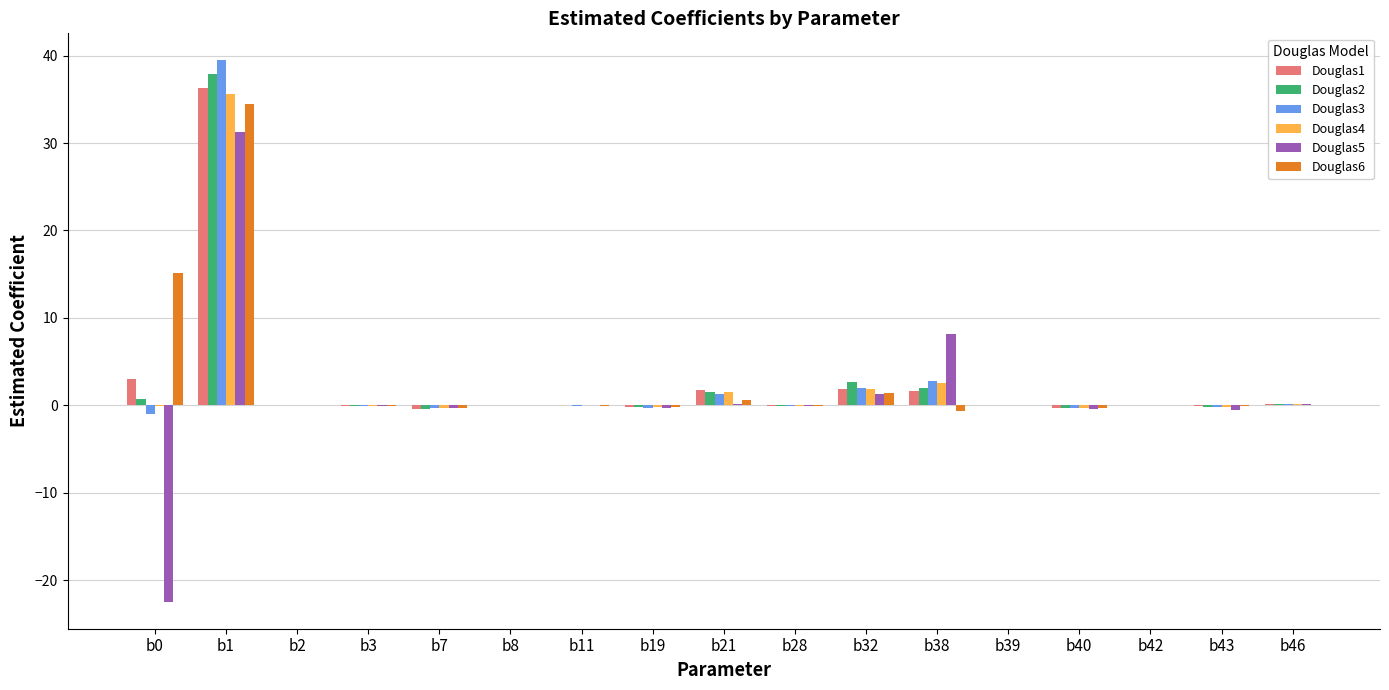

What is the average value of the Douglas5 series?

1.0